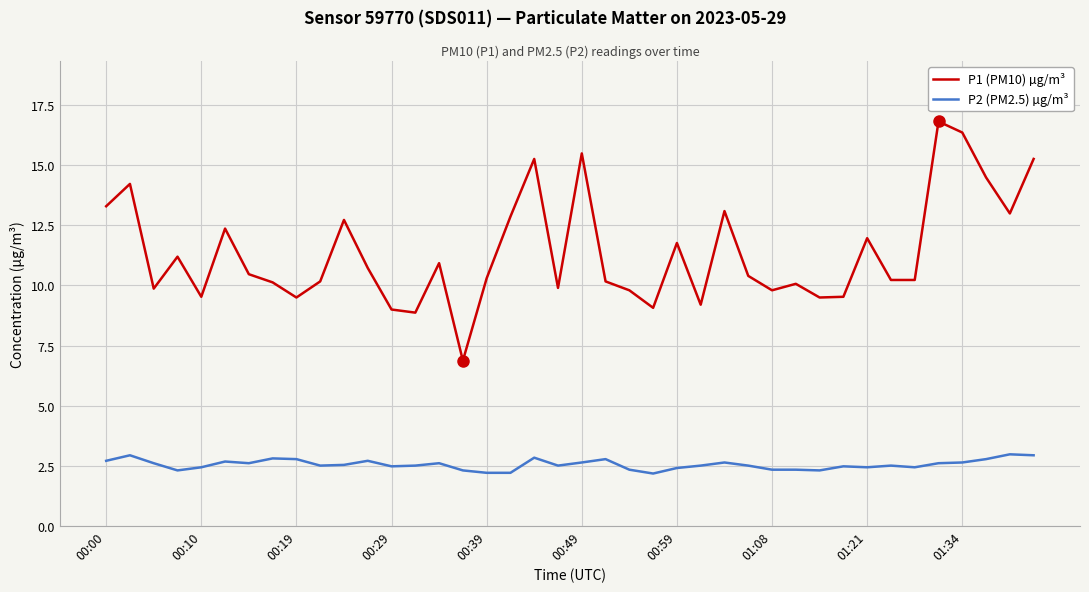

What is the difference between the maximum and minimum values in the P1 (PM10) µg/m³ series?

10.0